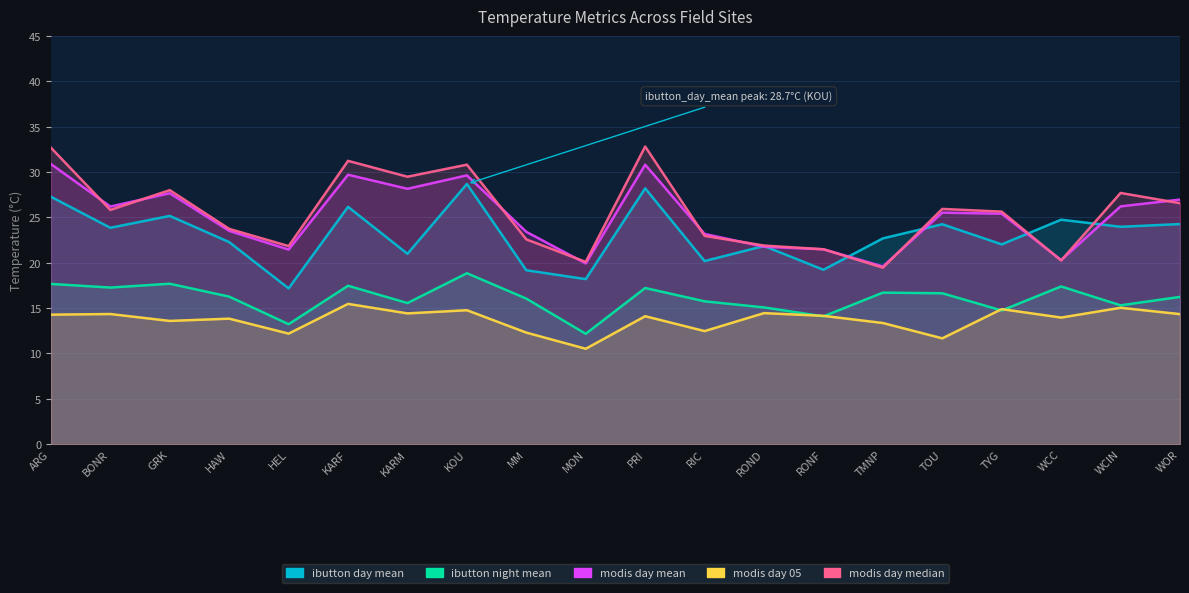

Is it true that ibutton_day_mean equals 24.8 at WCC?

True